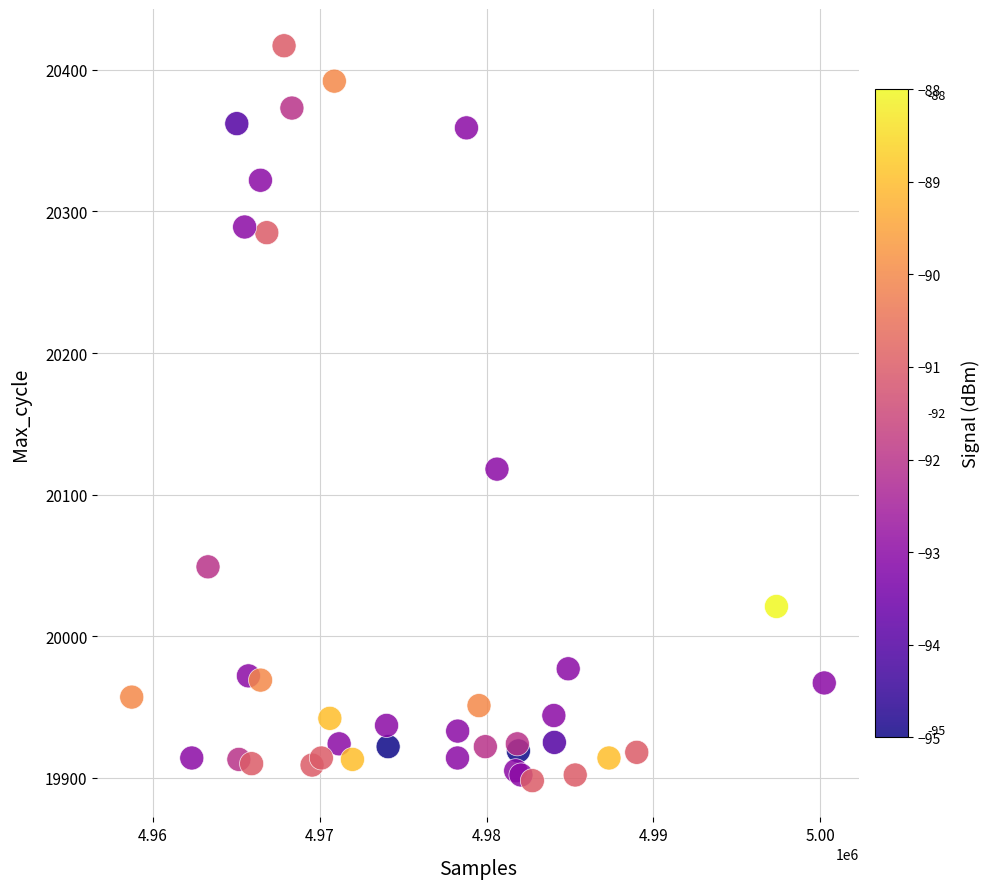

What Y value in the scatter plot is closest to 20157?

20118